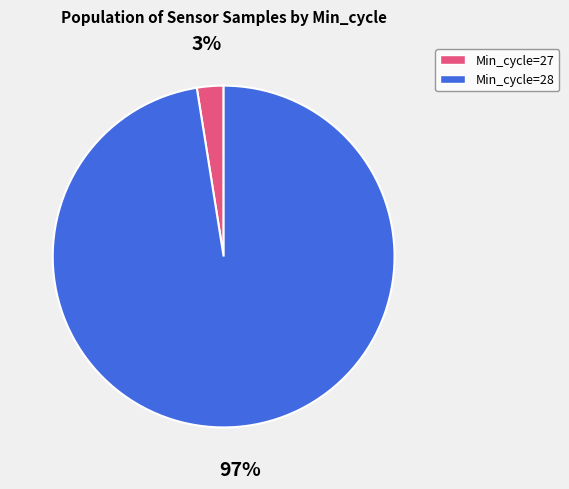

Rank the categories by value from lowest to highest.

Min_cycle=27, Min_cycle=28